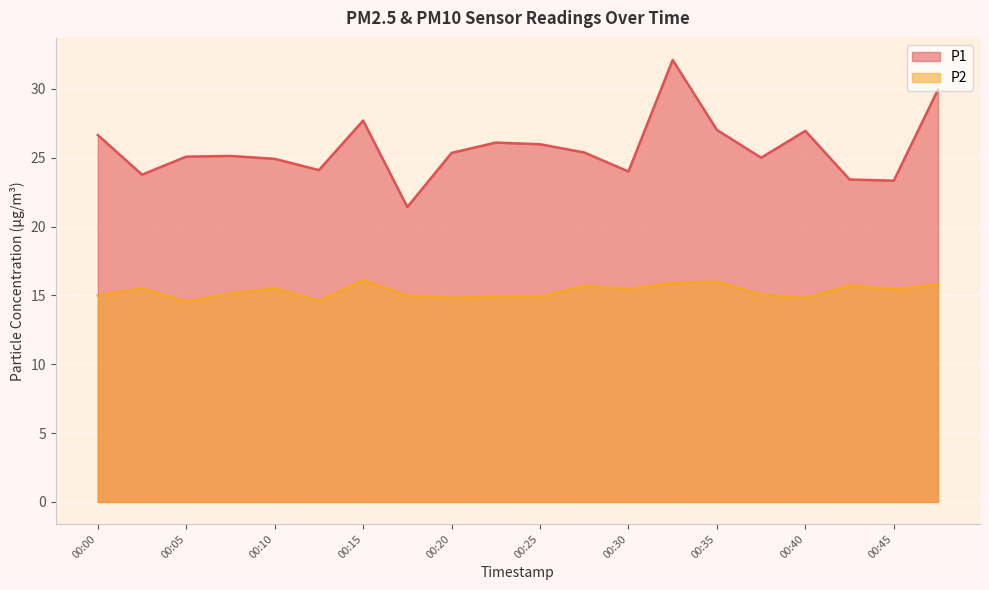

What is the sum of the P2 values at 00:15 and 00:30?

31.6